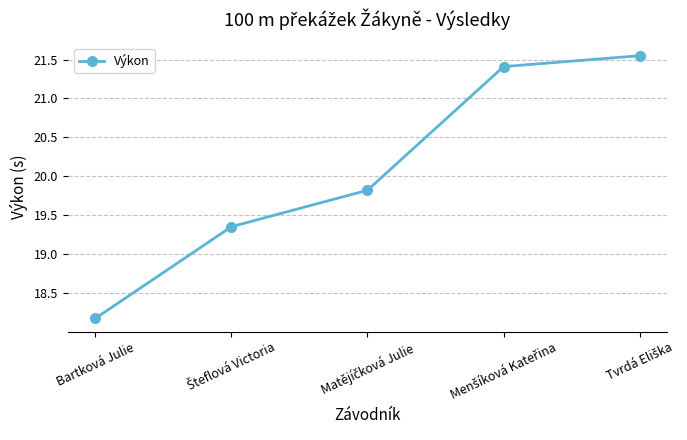

What is the difference between the maximum and minimum values?

3.4